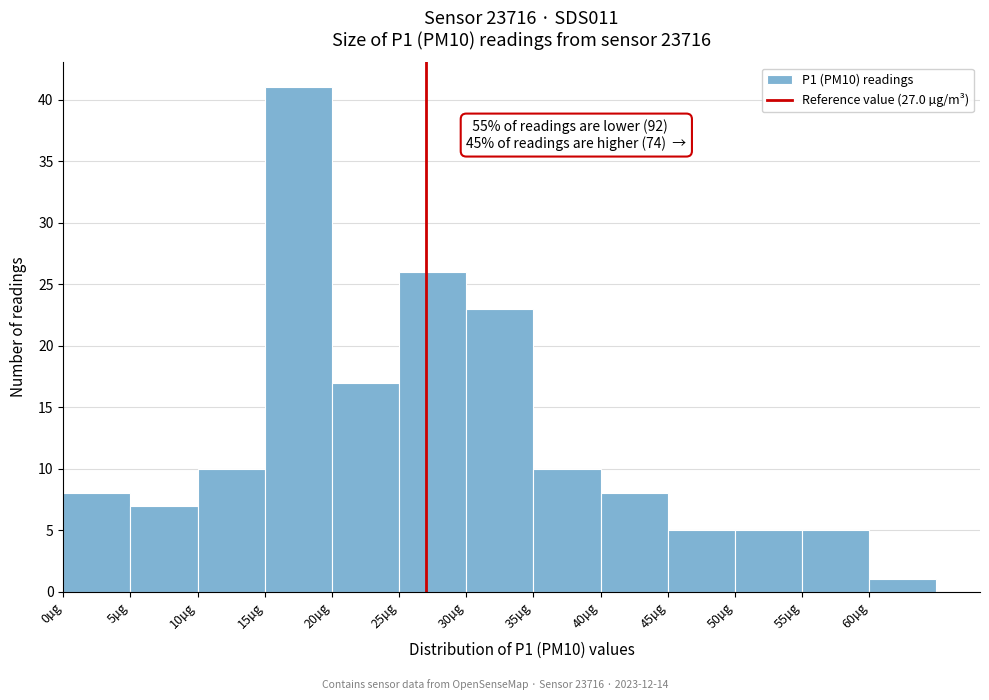

Which range on the x-axis has the tallest bar?

15 to 20